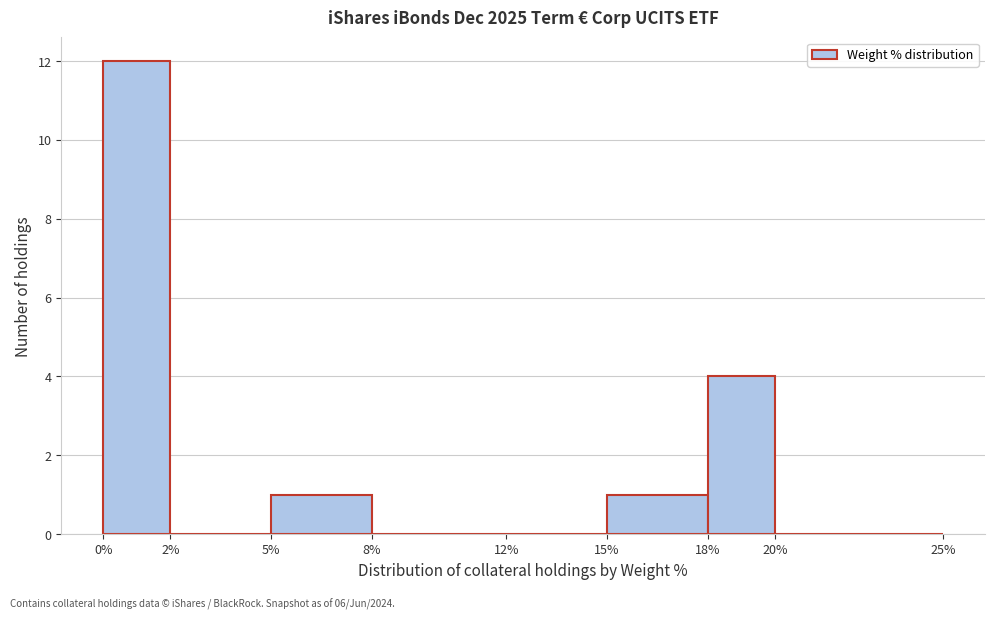

How tall is the bar that spans 18% to 20% on the x-axis? The values are not printed on the chart, so give them approximately, as read against the axis.

4